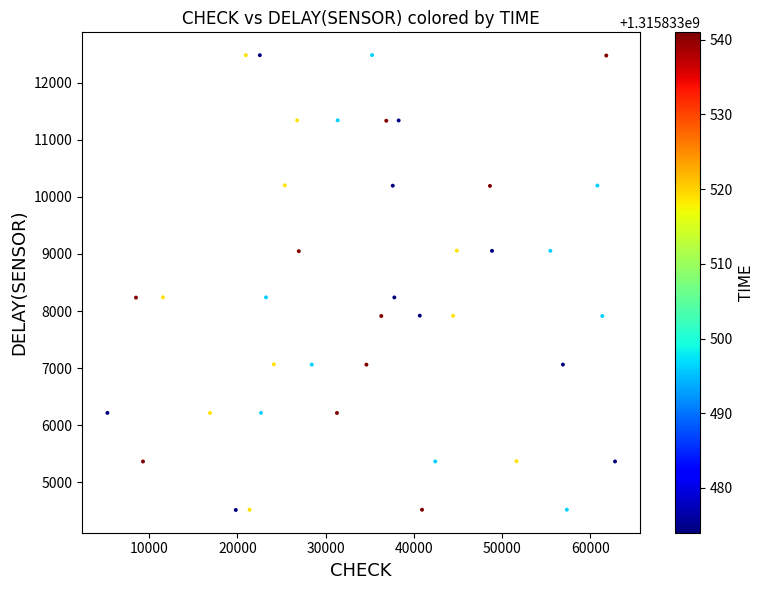

What is the range of Y values (max minus min)?

7966